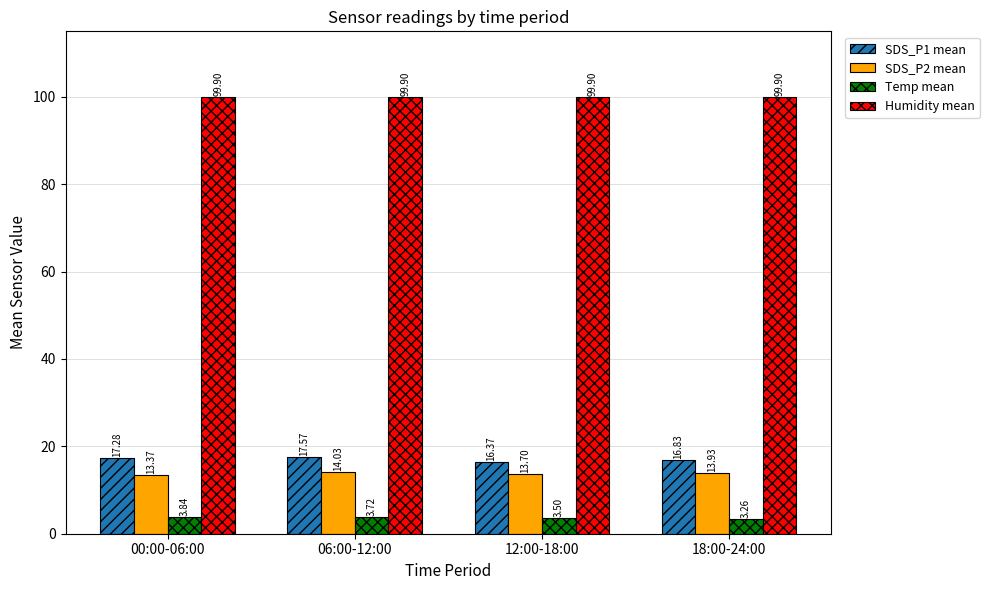

Is it true that Humidity mean equals 99.9 at 06:00-12:00?

True